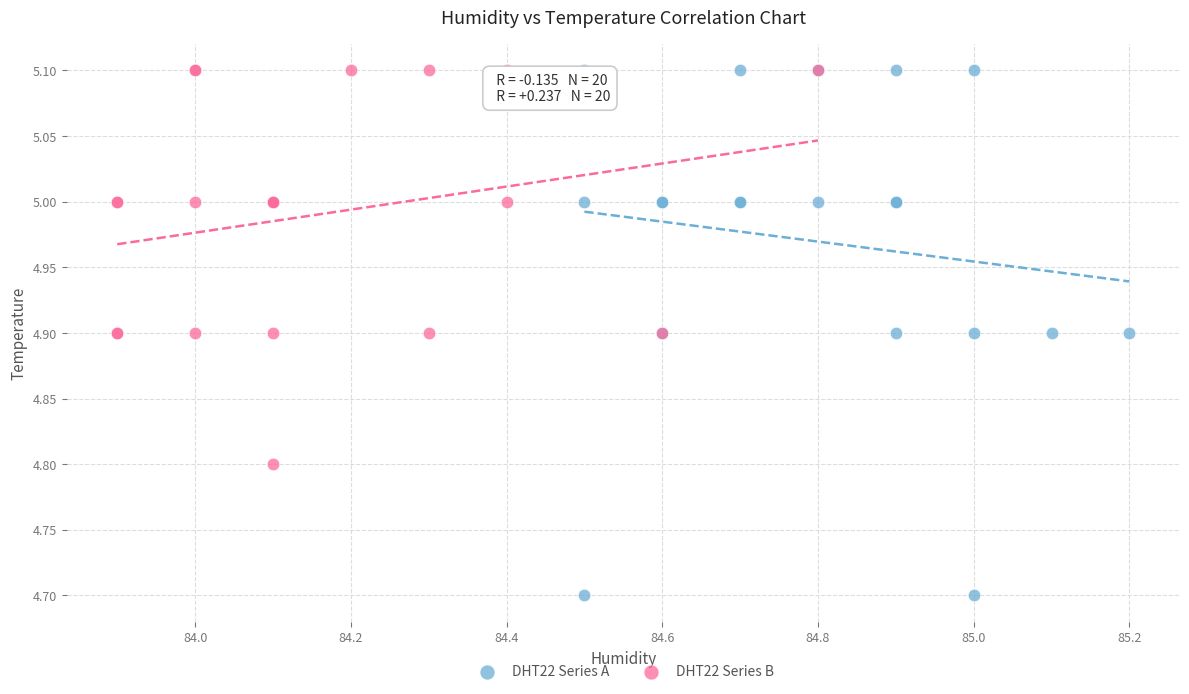

Which series has the widest spread of Y values?

DHT22 Series A